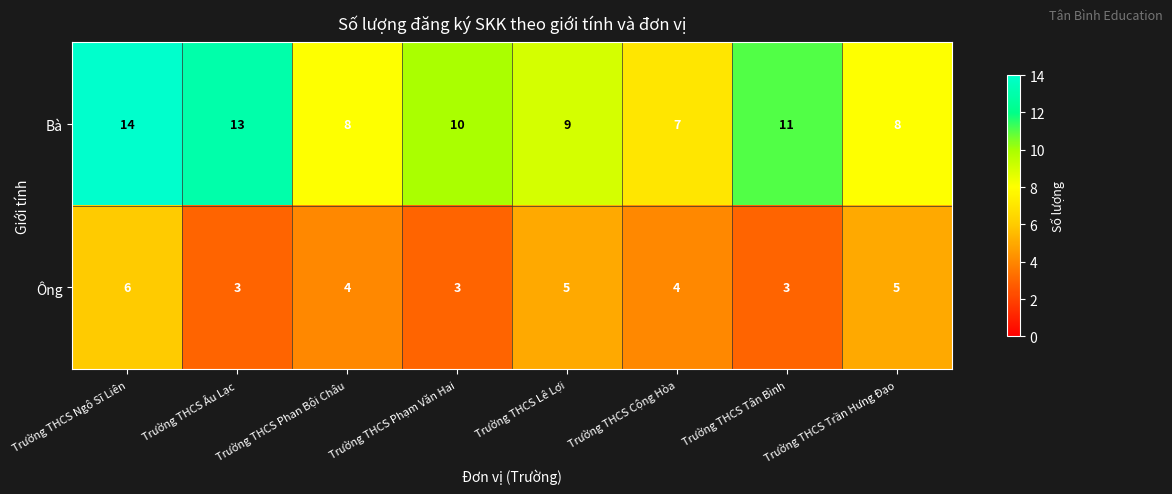

What is the difference between the maximum and minimum values in the Ông series?

3